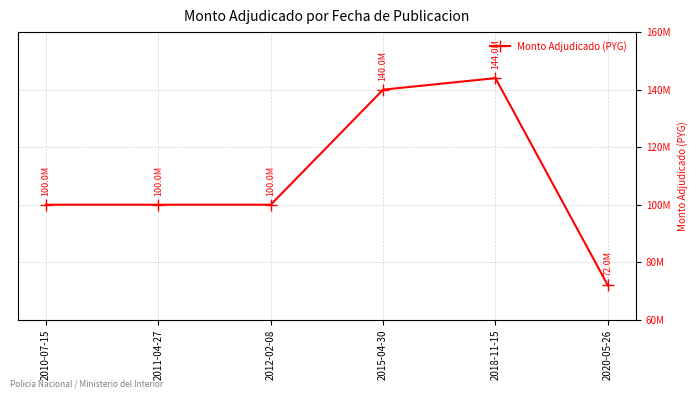

What is the label of the 2nd point from the right?

2018-11-15